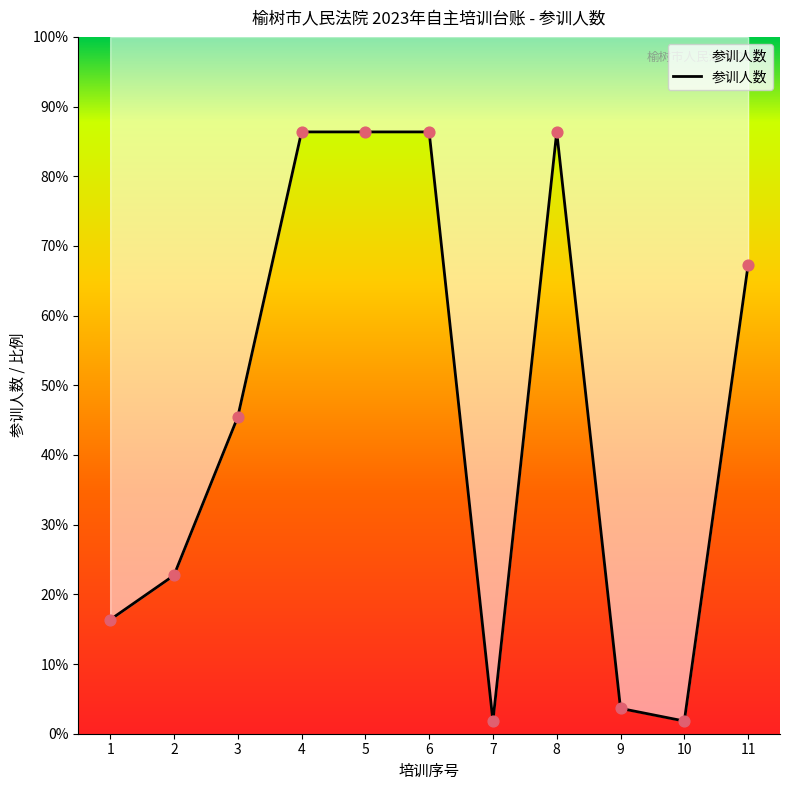

What is the change in value from 2 to 10?

-46